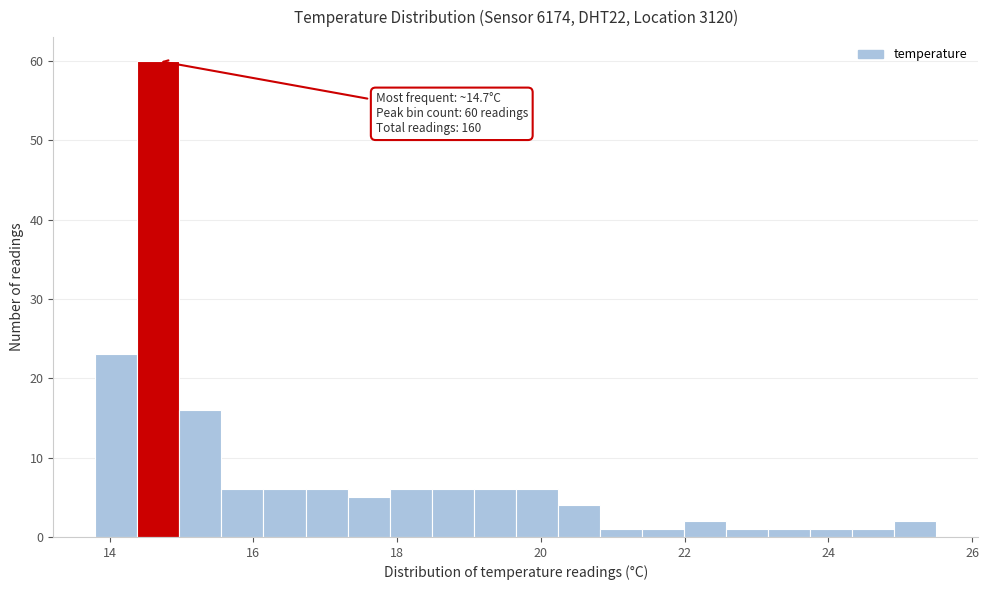

Around what value on the x-axis is the tallest bar? Give the approximate position of its centre, as read against the axis.

14.6